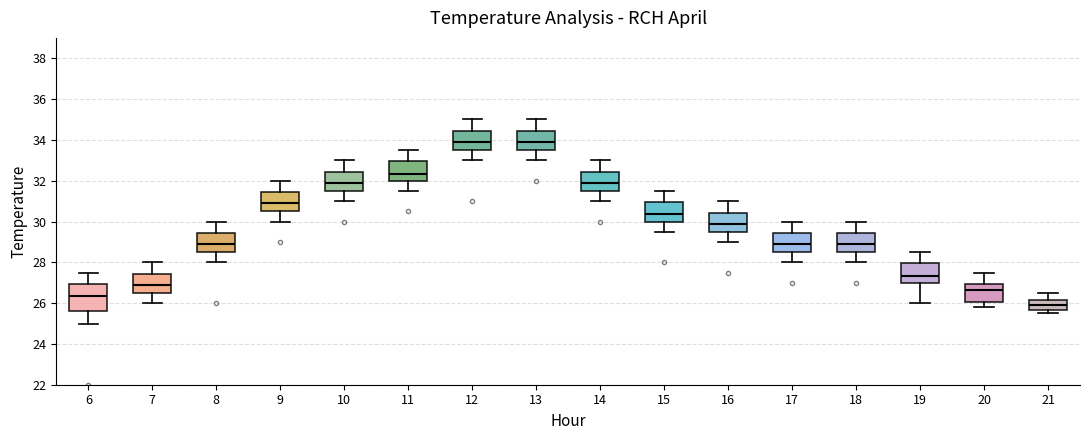

Which box is the tallest, from its lower edge to its upper edge?

6